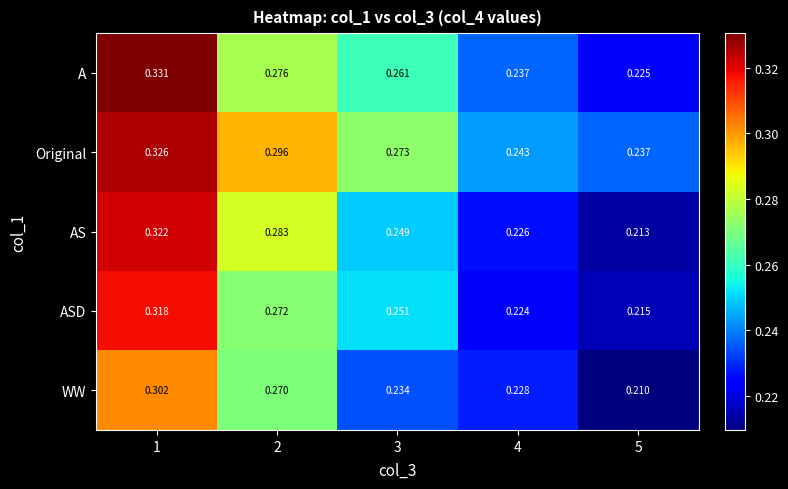

Rank the series by their maximum value, from lowest to highest.

WW, ASD, AS, Original, A